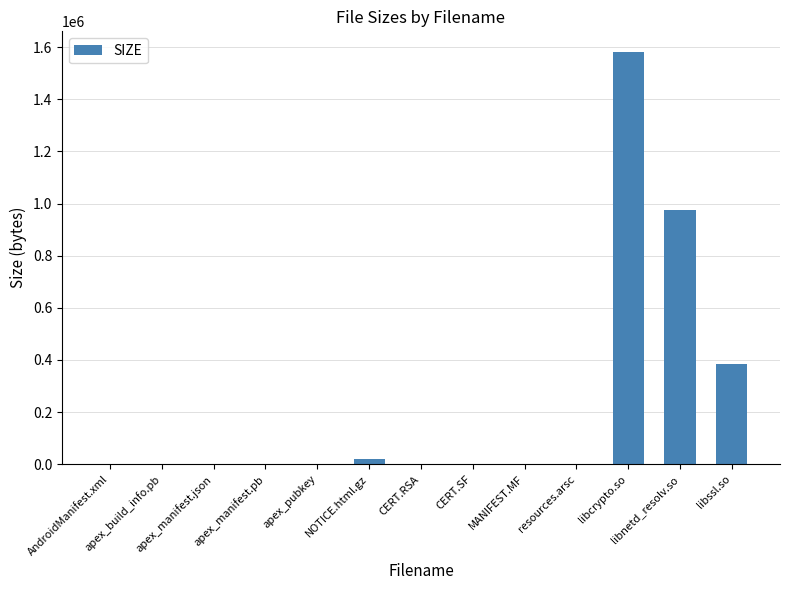

What is the sum of the values at apex_manifest.pb and resources.arsc?

505